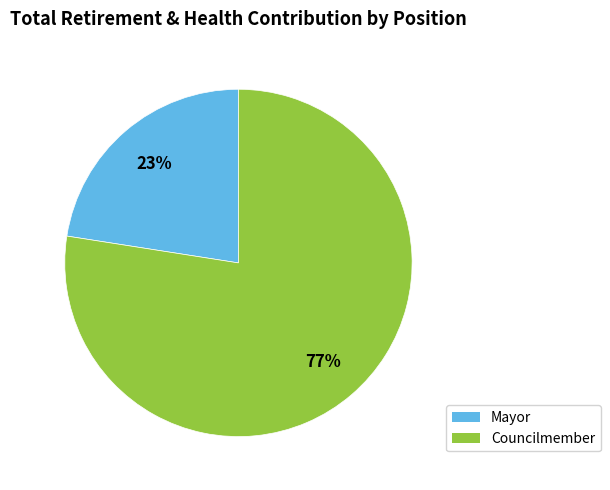

To the nearest percent, what is the average slice percentage?

50%